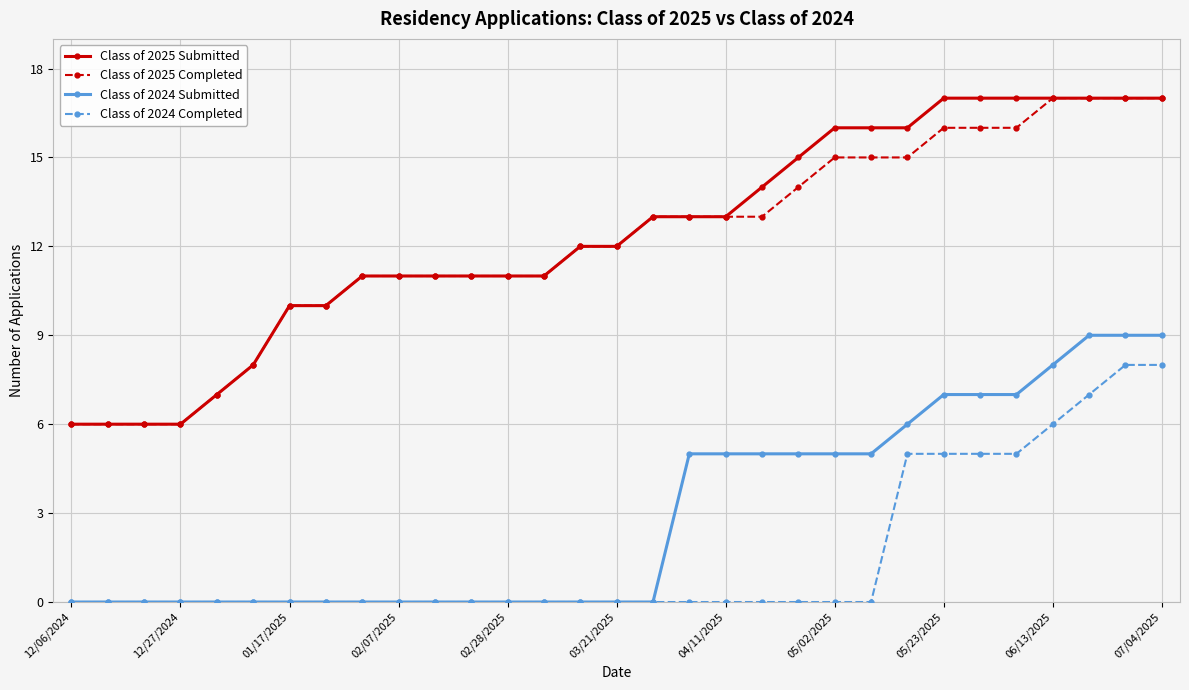

True or false: Class of 2025 Completed and Class of 2024 Completed intersect in this chart.

False